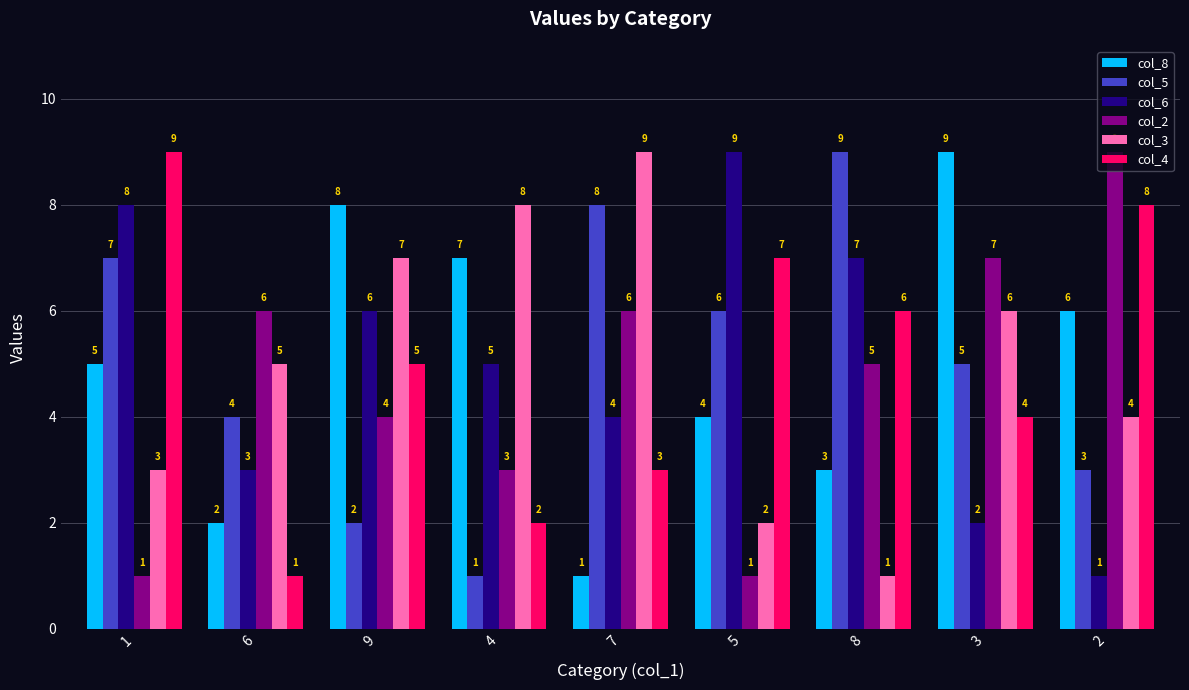

Does the chart contain stacked bars?

No